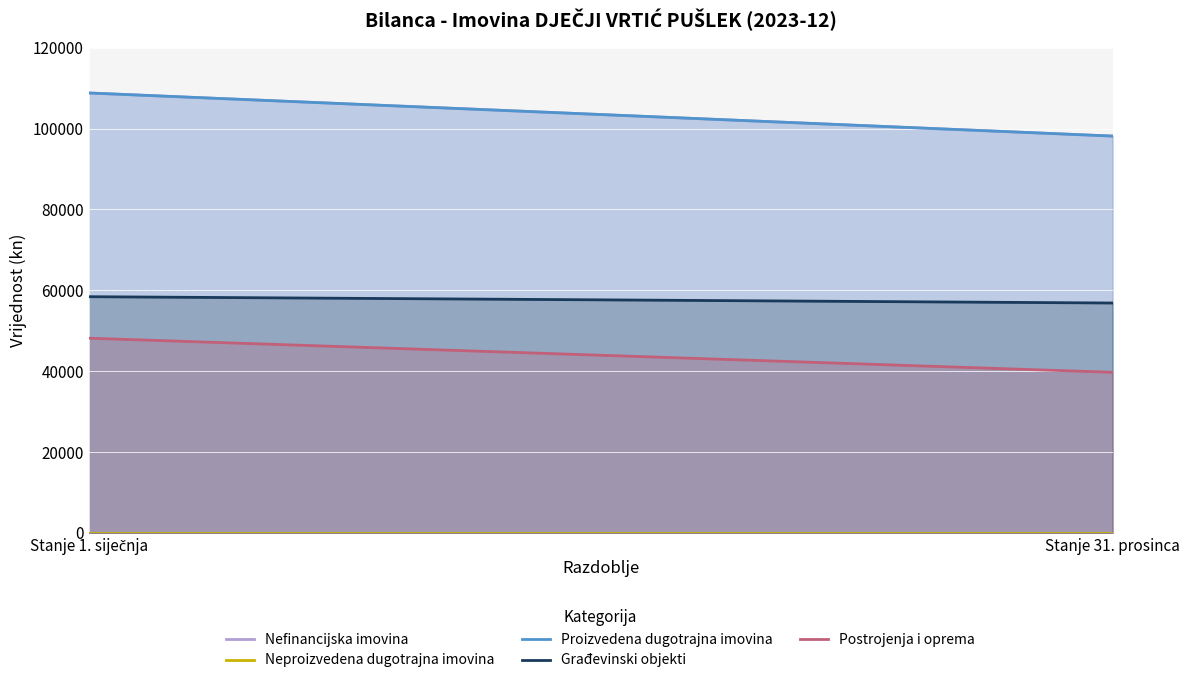

Which has a higher value, Stanje 31. prosinca or Stanje 1. siječnja?

Stanje 1. siječnja